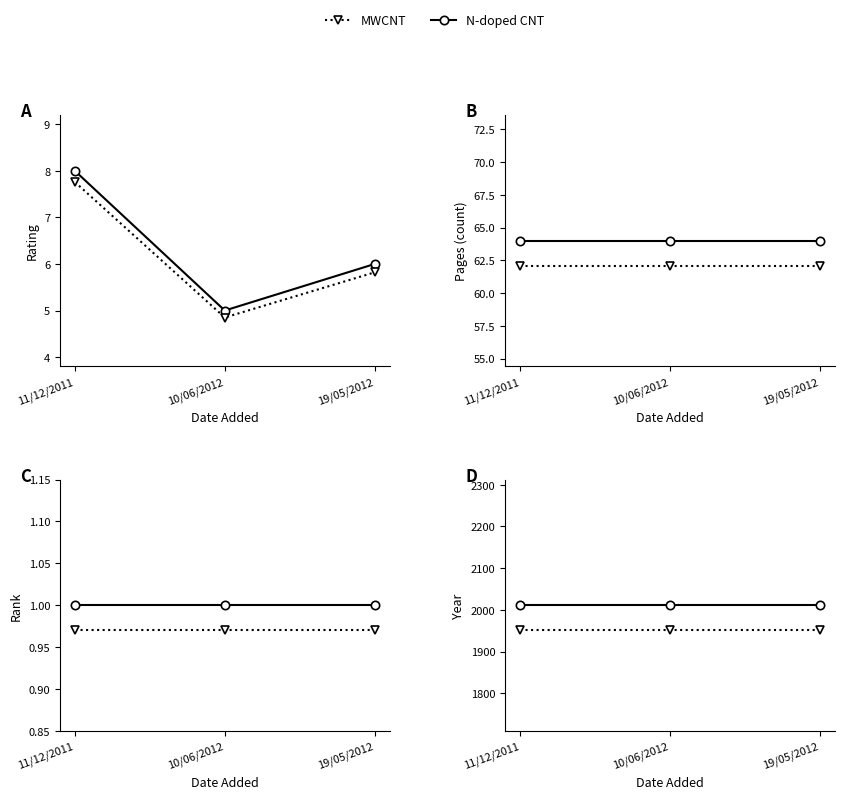

How many categories are shown in the chart?

3